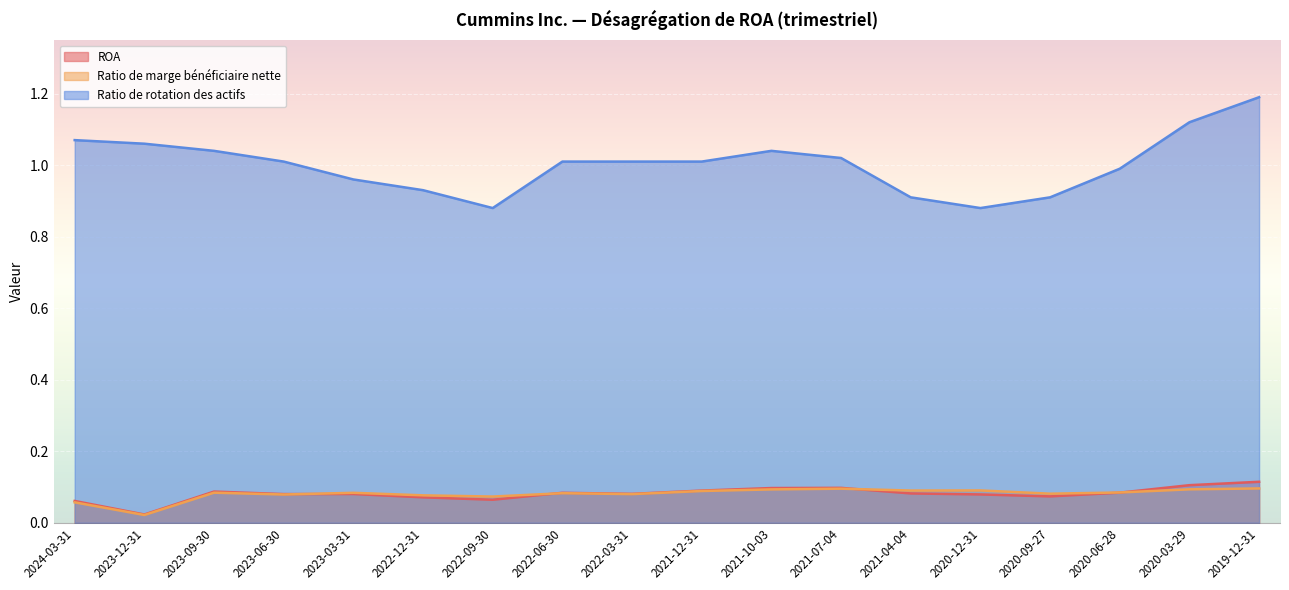

At which category does the chart reach its minimum across all series?

2023-12-31